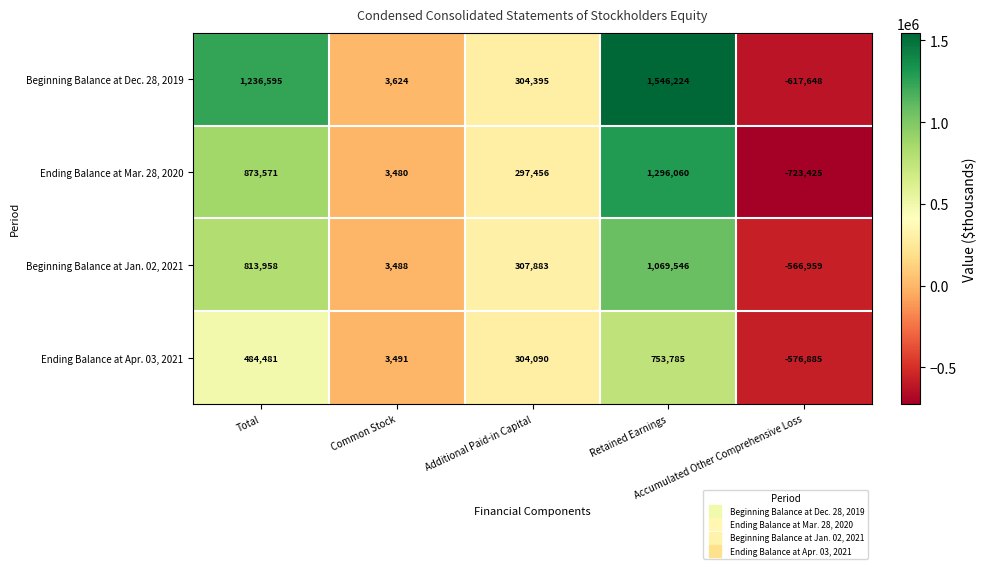

Which series has the largest range (max minus min)?

Beginning Balance at Dec. 28, 2019